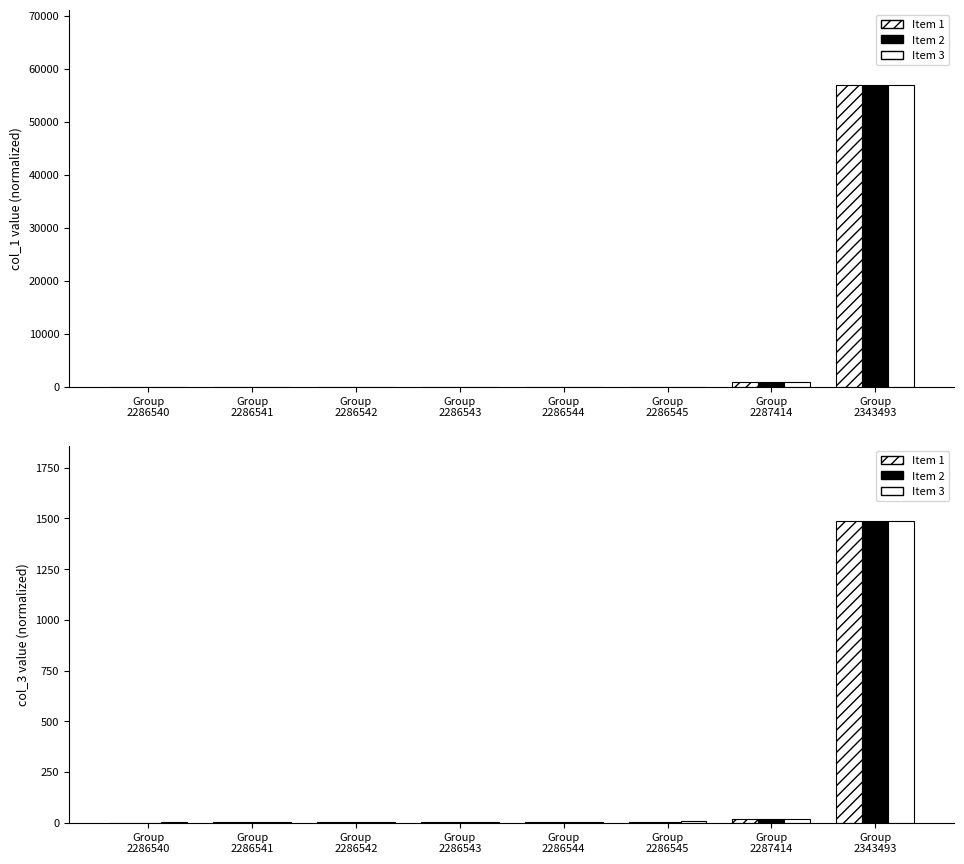

What is the total value across all series at Group
2343493?

4459.5